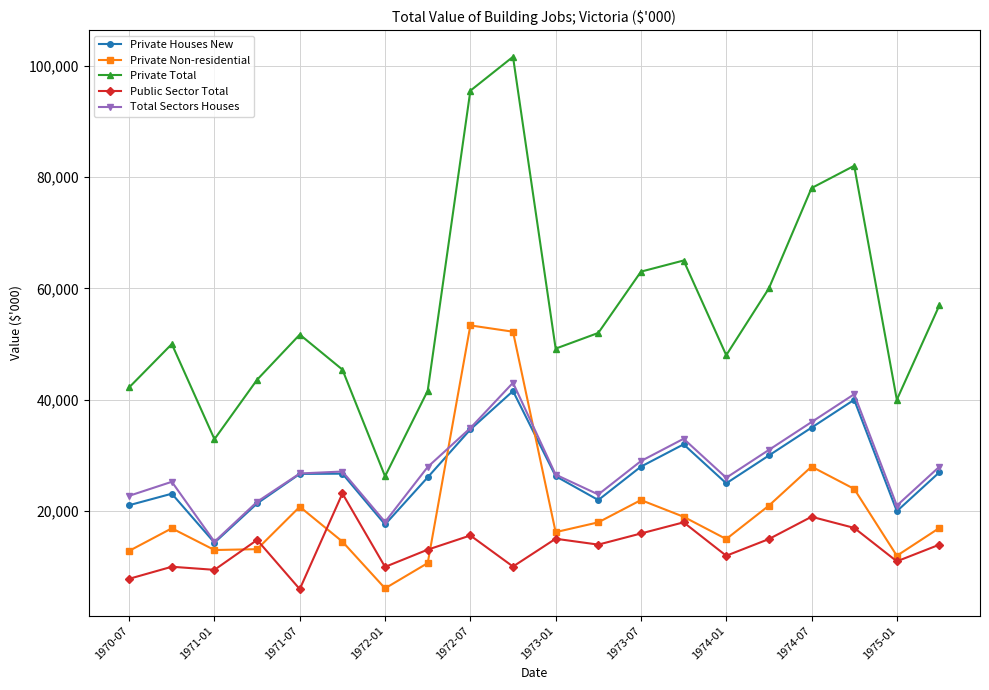

What is the value of the Total Sectors Houses point at the 15th from the left?

26000